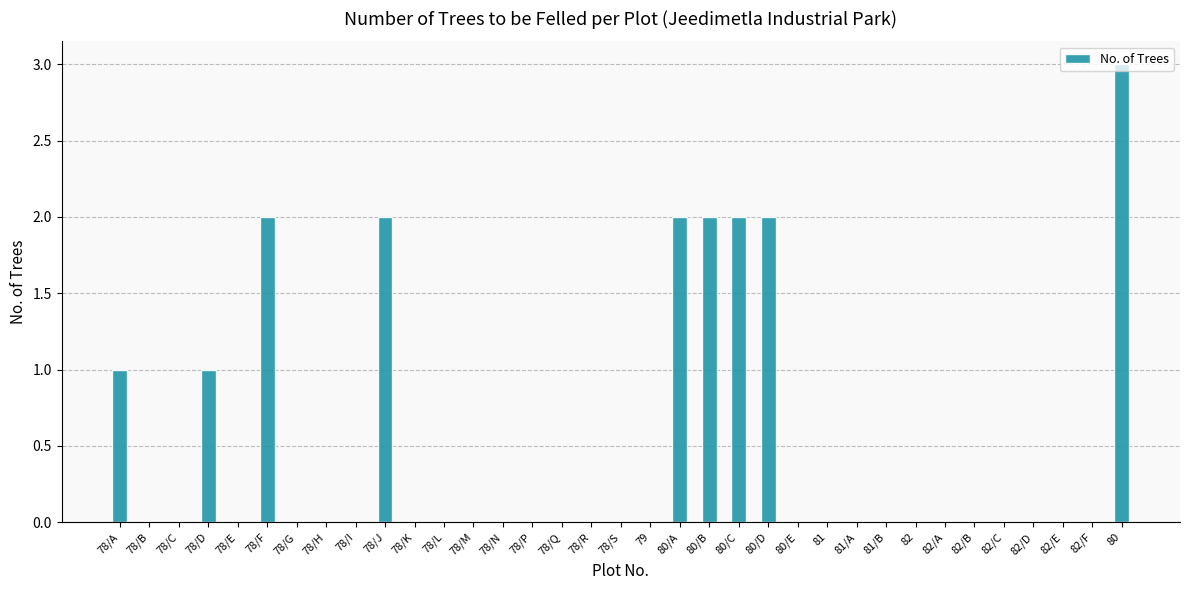

Which category has the highest value across all series?

80